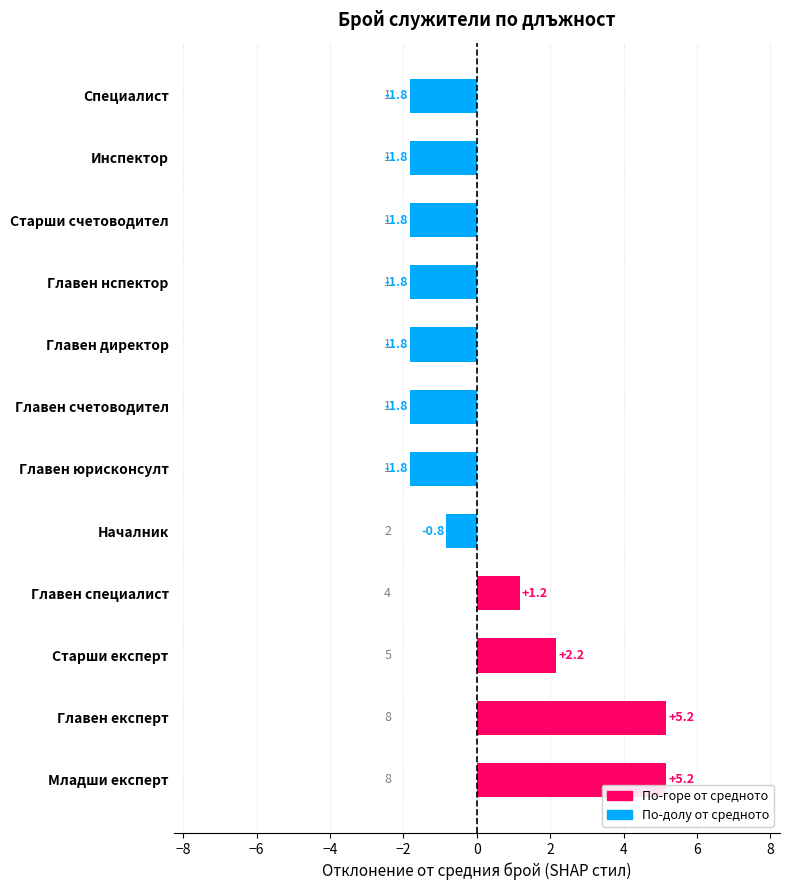

What is the difference between the second highest and second lowest values?

7.0